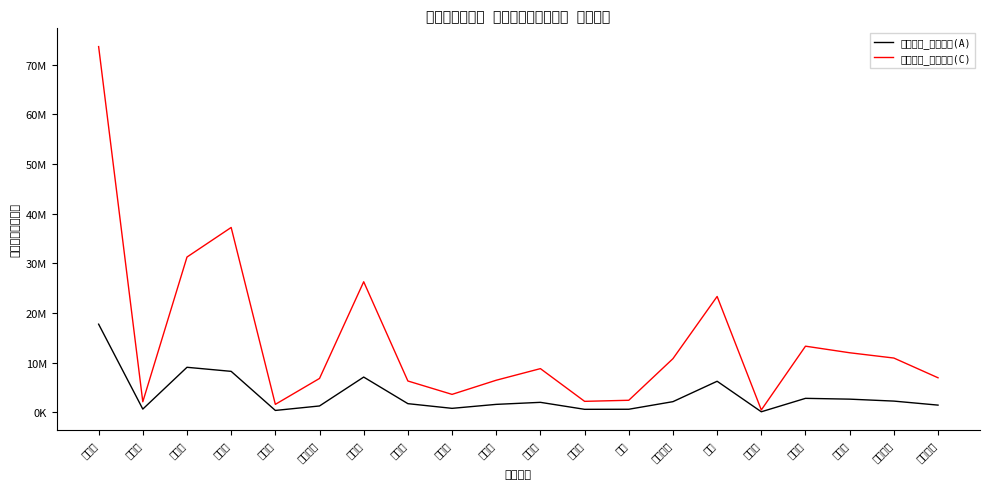

True or false: 特別徴収_調定済額(C) and 普通徴収_調定済額(A) cross at least once.

False